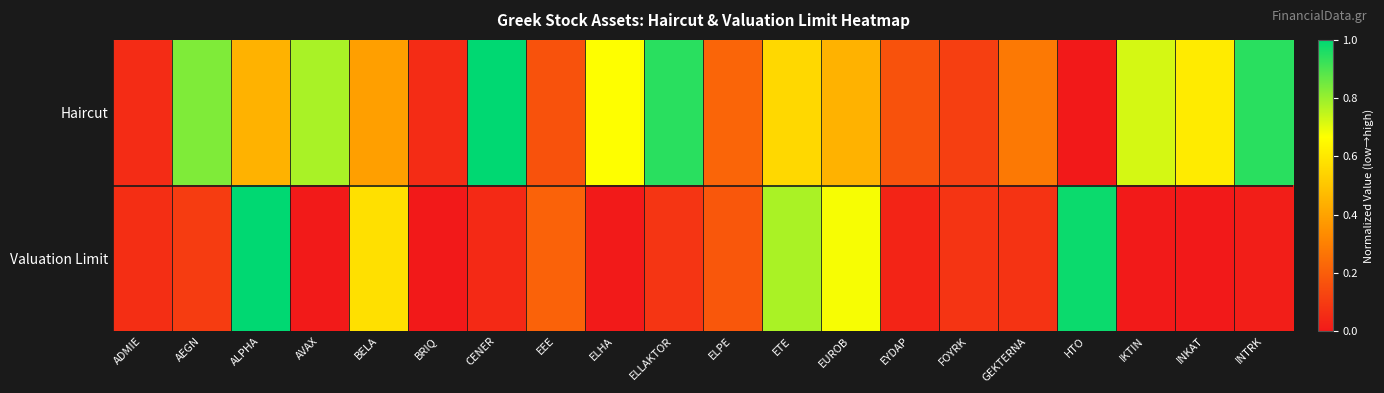

Reading right to left, what are all the values shown in this chart?

Haircut: INTRK=0.9	INKAT=0.6	IKTIN=0.7	HTO=0.0	GEKTERNA=0.3	FOYRK=0.1	EYDAP=0.2	EUROB=0.4	ETE=0.6	ELPE=0.2	ELLAKTOR=0.9	ELHA=0.7	EEE=0.2	CENER=1.0	BRIQ=0.1	BELA=0.4	AVAX=0.8	ALPHA=0.4	AEGN=0.8	ADMIE=0.1
Valuation Limit: INTRK=0.0	INKAT=0.0	IKTIN=0.0	HTO=1.0	GEKTERNA=0.1	FOYRK=0.1	EYDAP=0.0	EUROB=0.7	ETE=0.8	ELPE=0.2	ELLAKTOR=0.1	ELHA=0.0	EEE=0.2	CENER=0.0	BRIQ=0.0	BELA=0.6	AVAX=0.0	ALPHA=1.0	AEGN=0.1	ADMIE=0.1